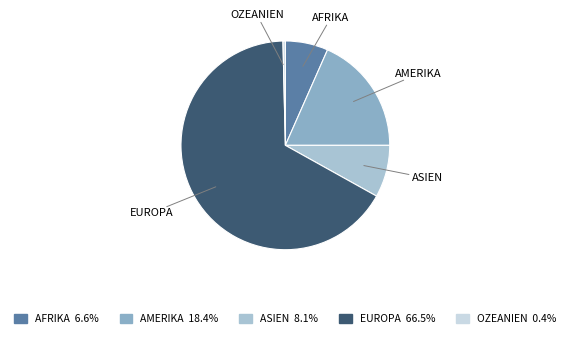

Count the number of slices in the pie.

5